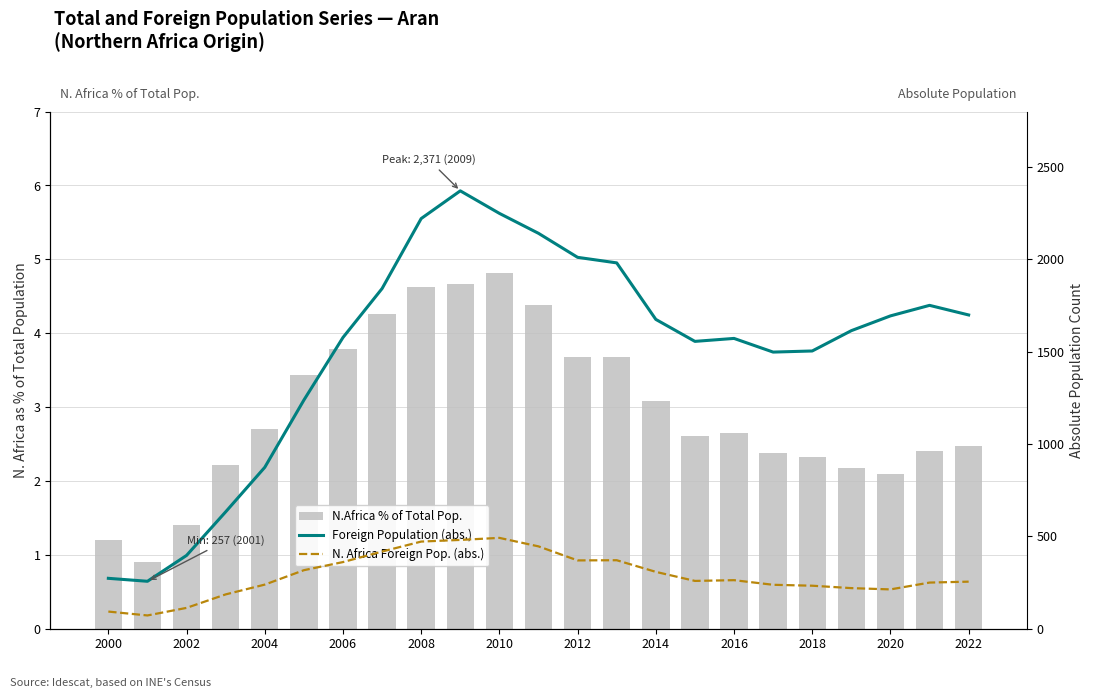

Which series has the largest total across all categories?

Foreign Population (abs.)